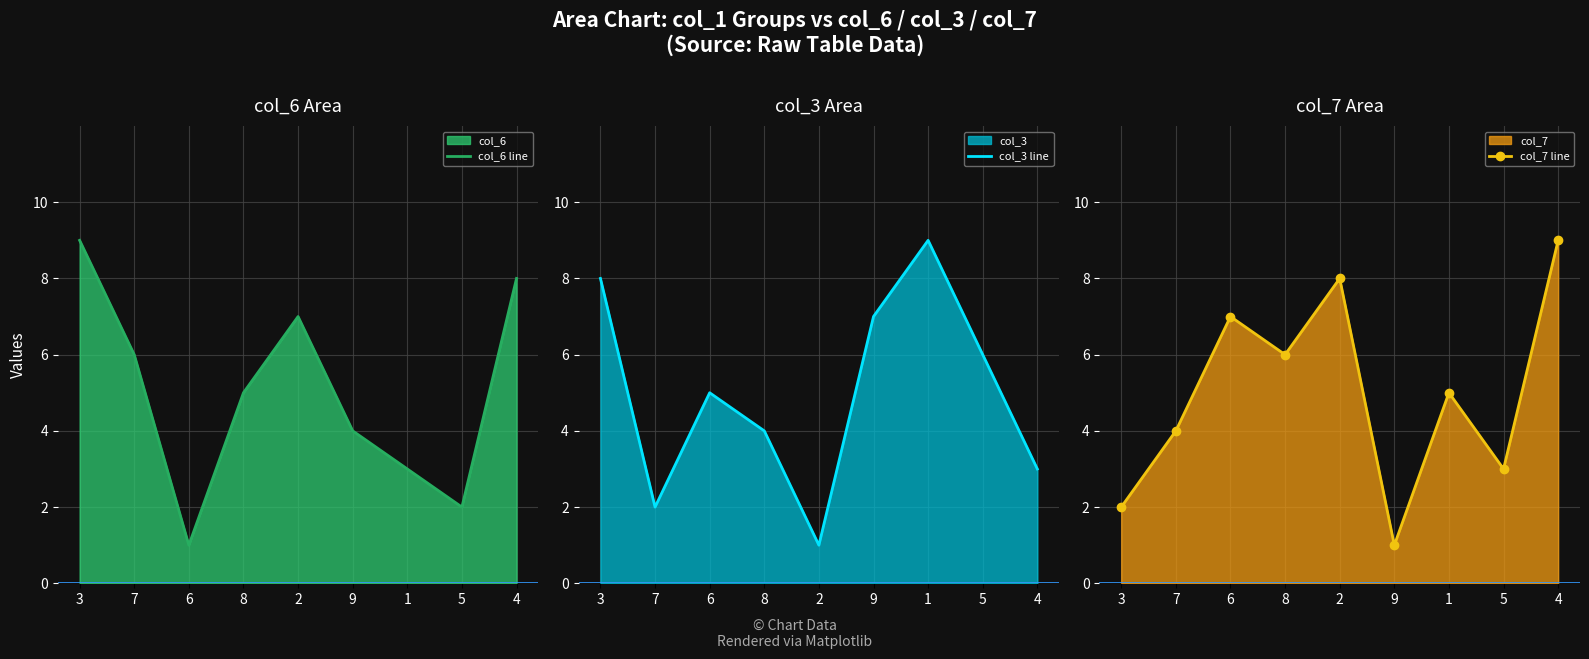

How many series are shown in this chart?

3